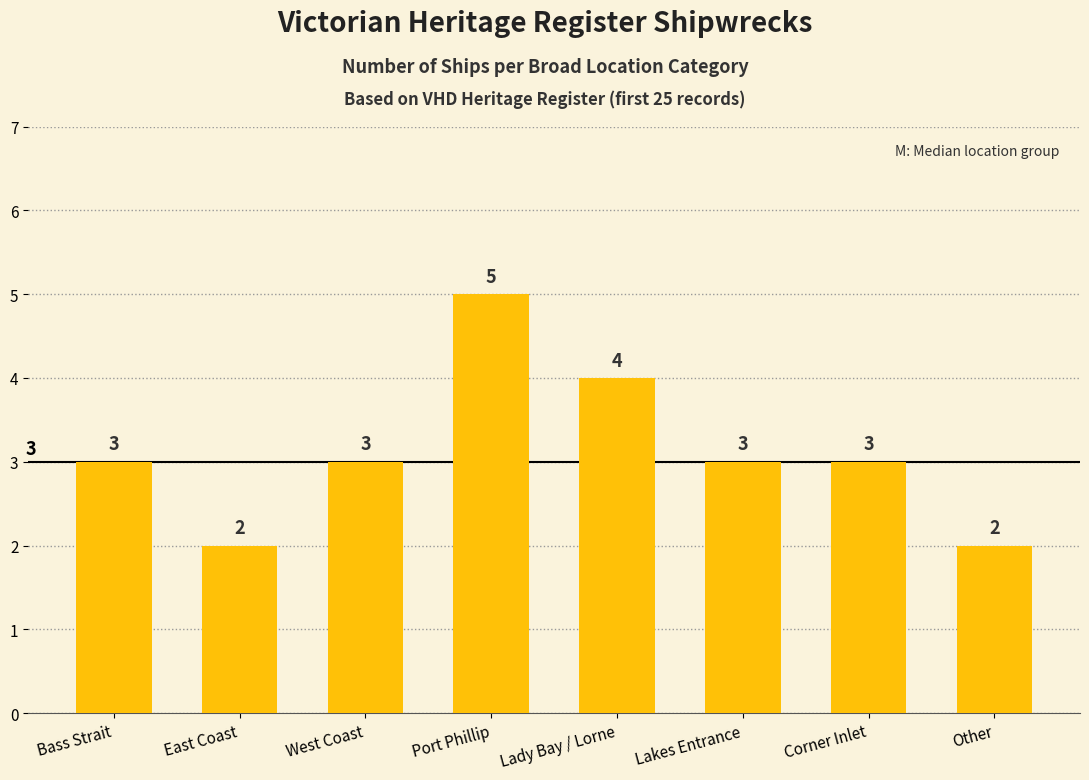

What is the approximate value at Bass Strait?

3